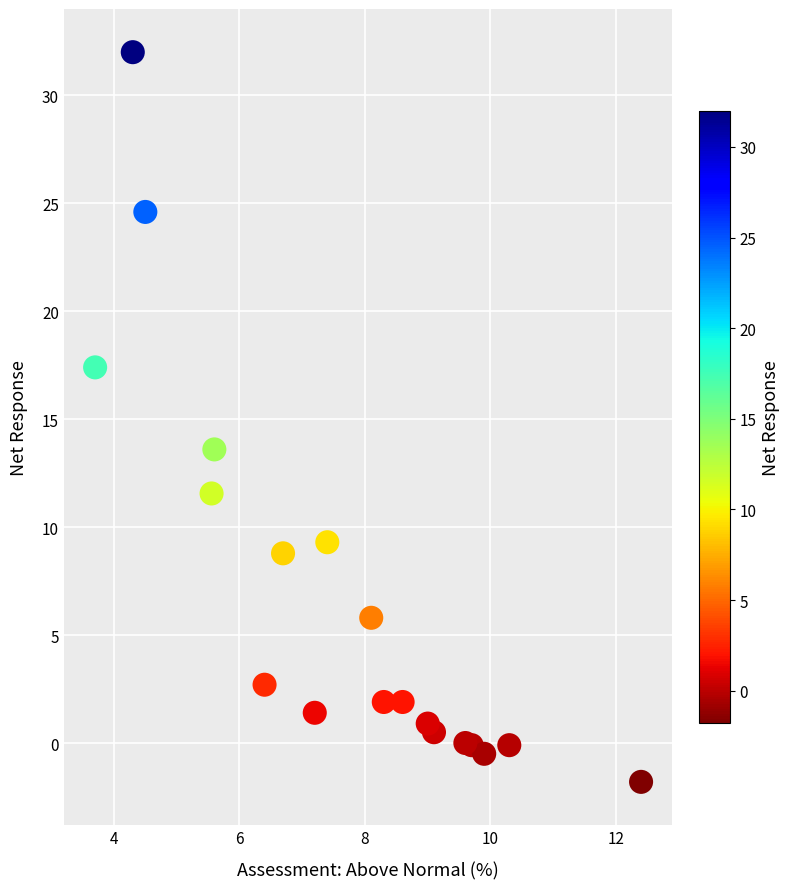

What Y value in the scatter plot is closest to 15?

13.6